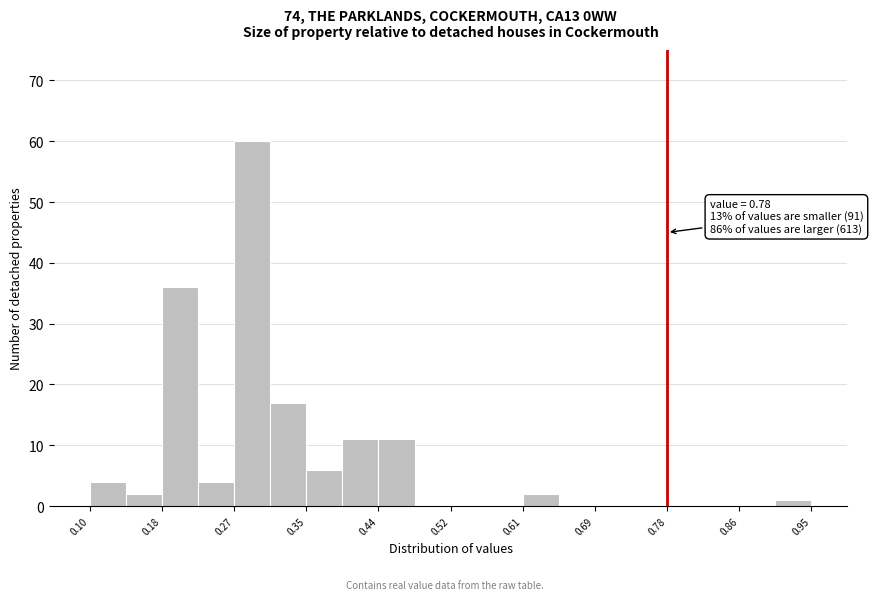

Over which range of the x-axis is the bar tallest?

0.27 to 0.31